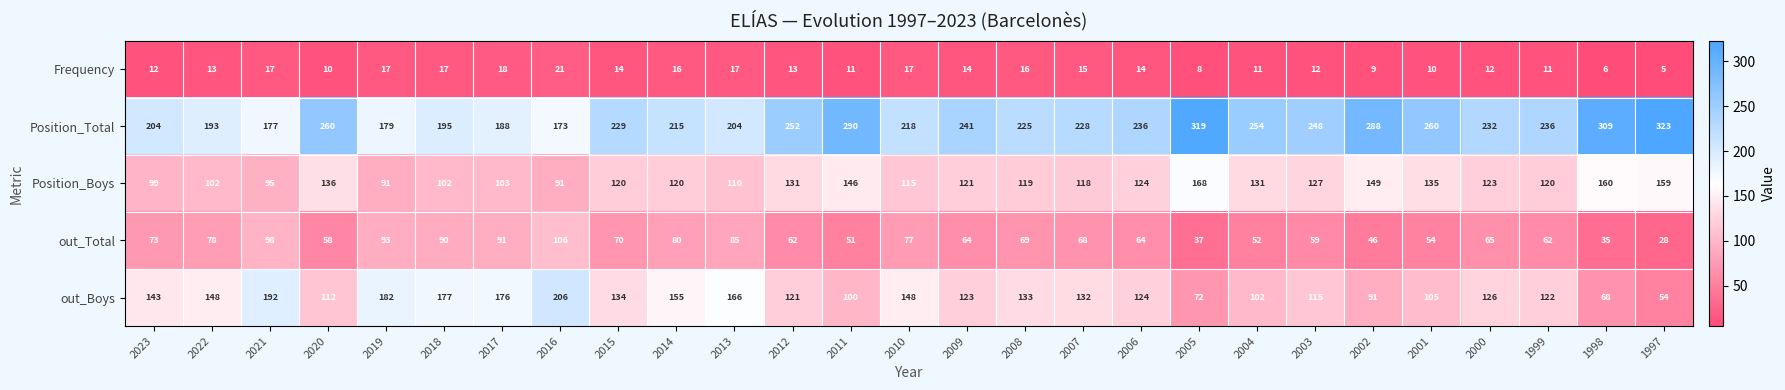

Read the Position_Total value at 2004.

254